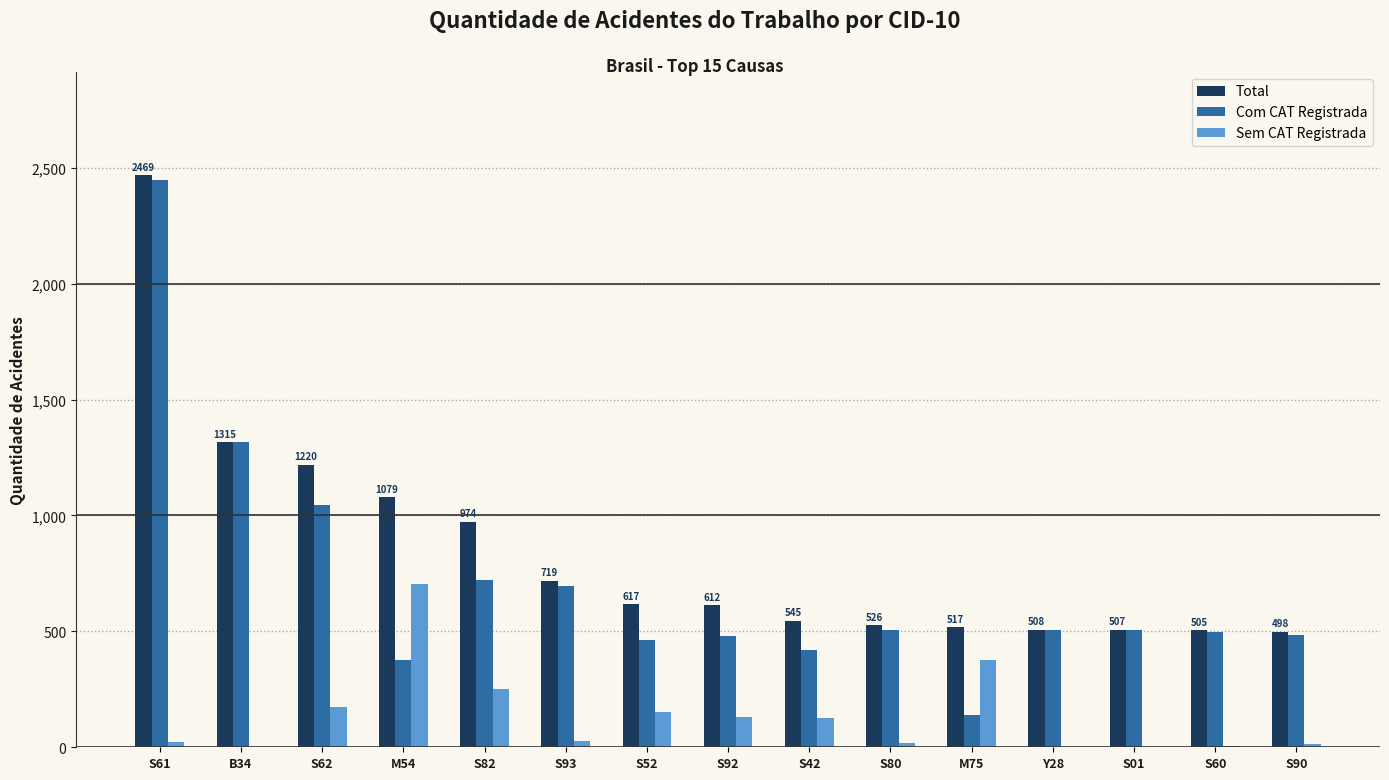

Which category has the highest value across all series?

S61